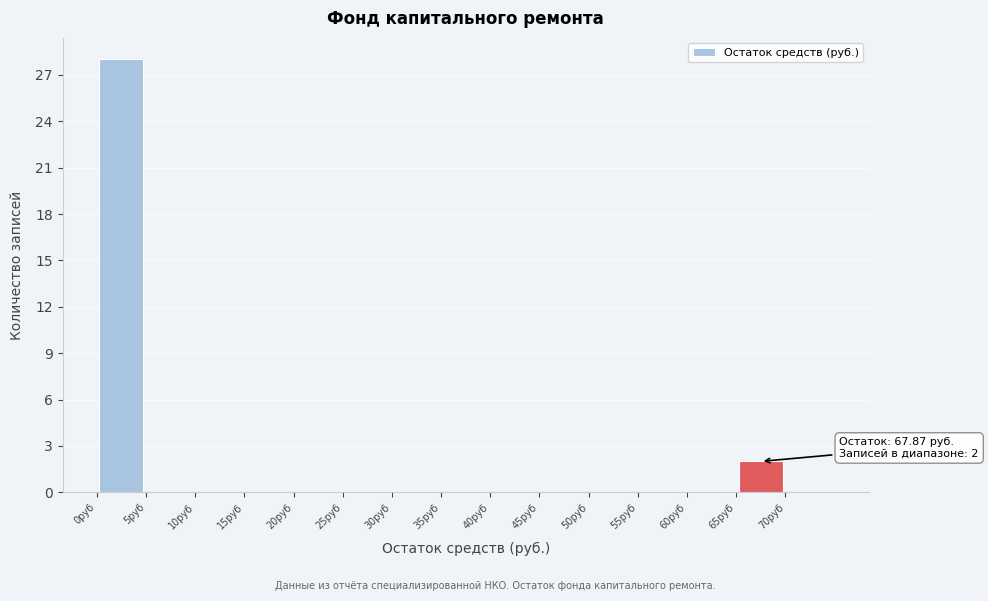

Which range on the x-axis has the tallest bar?

0 to 5